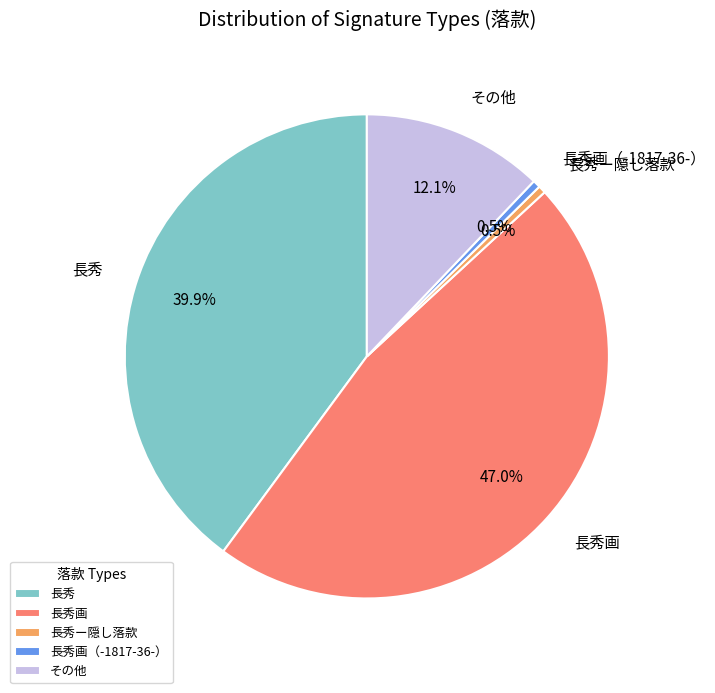

To the nearest percent, what portion does 長秀画 represent?

47%